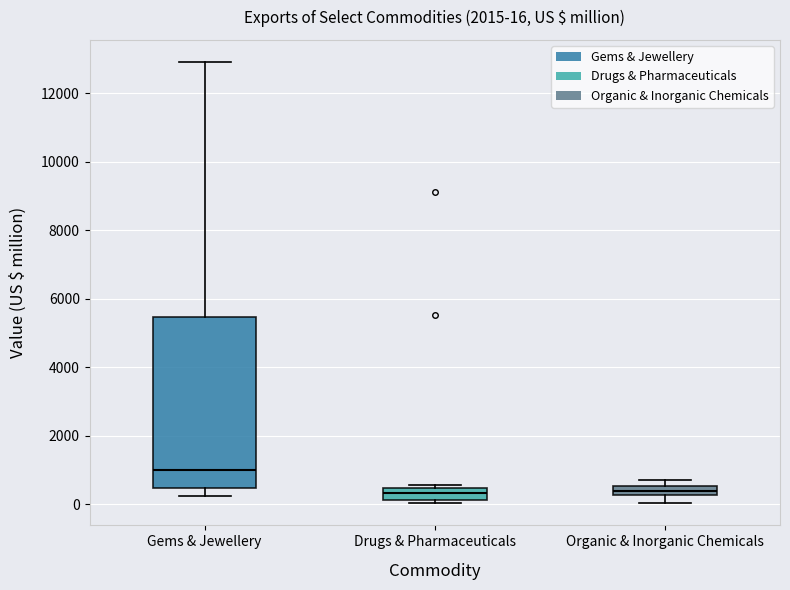

Which box is the tallest, from its lower edge to its upper edge?

Gems & Jewellery